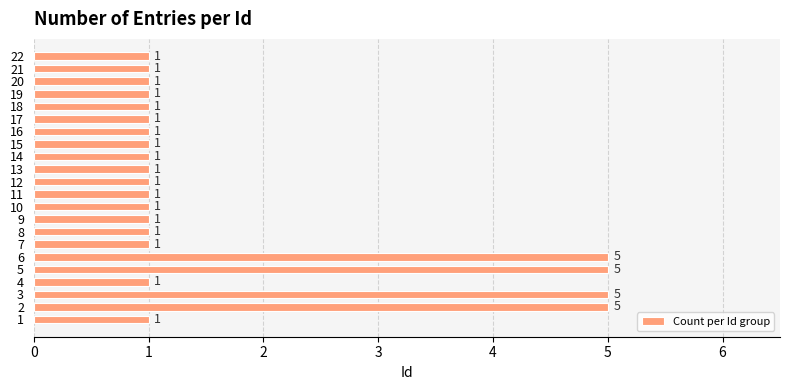

How many bars are there in total?

22